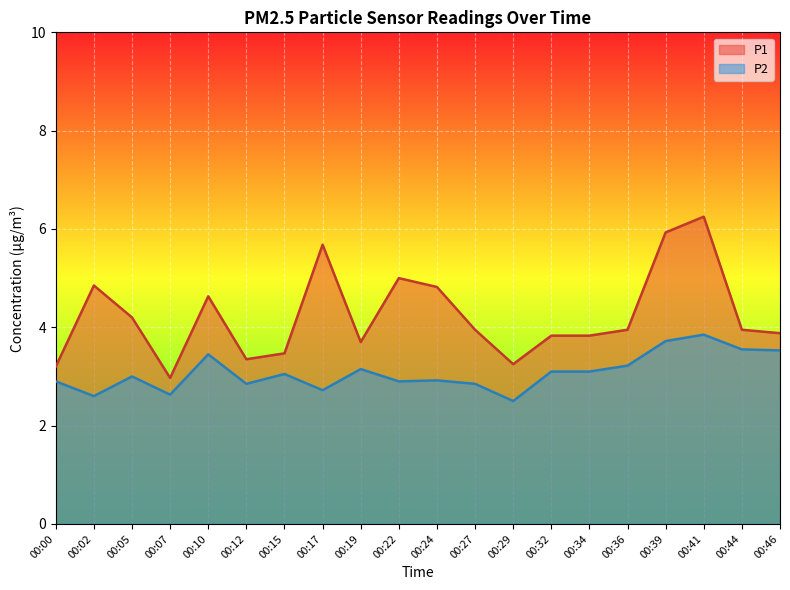

True or false: P2 and P1 intersect in this chart.

False